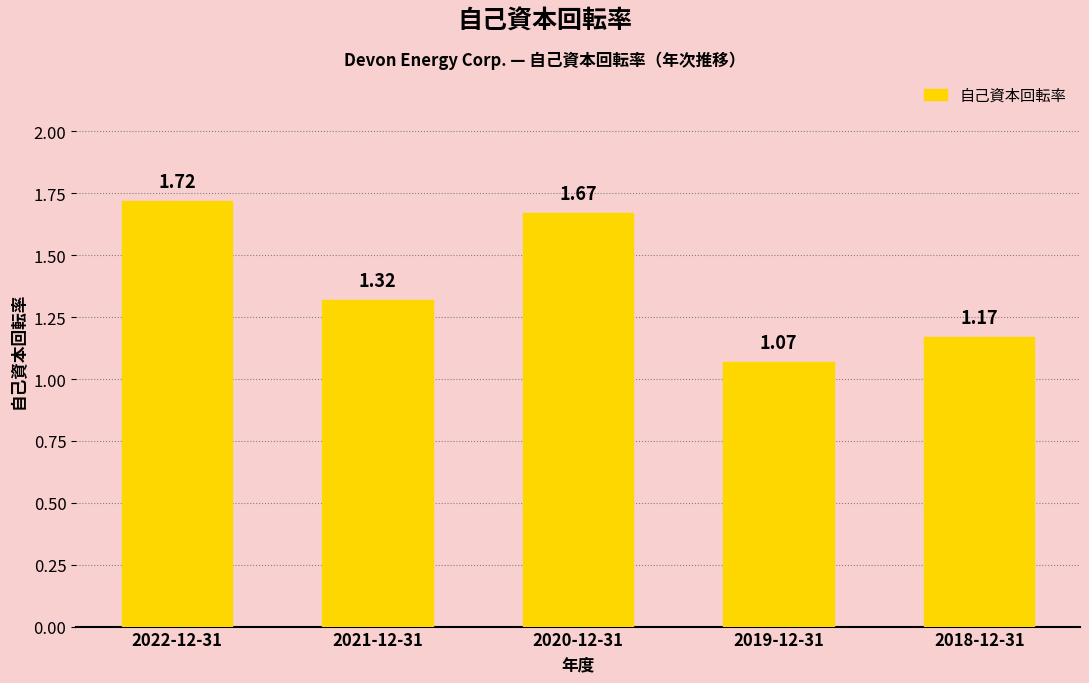

What is the sum of all values?

7.0